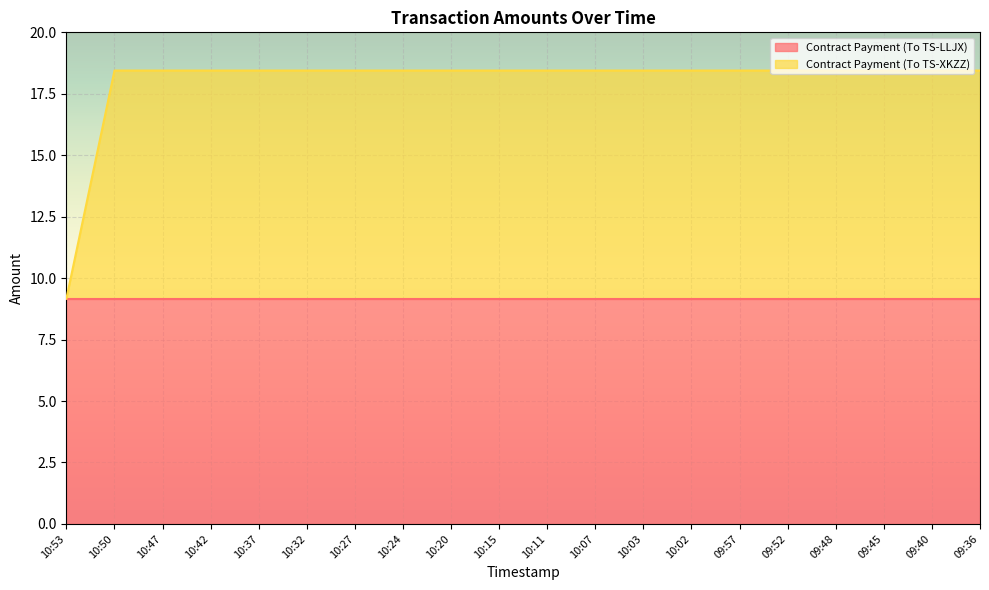

Where does the data first go above 18?

10:50